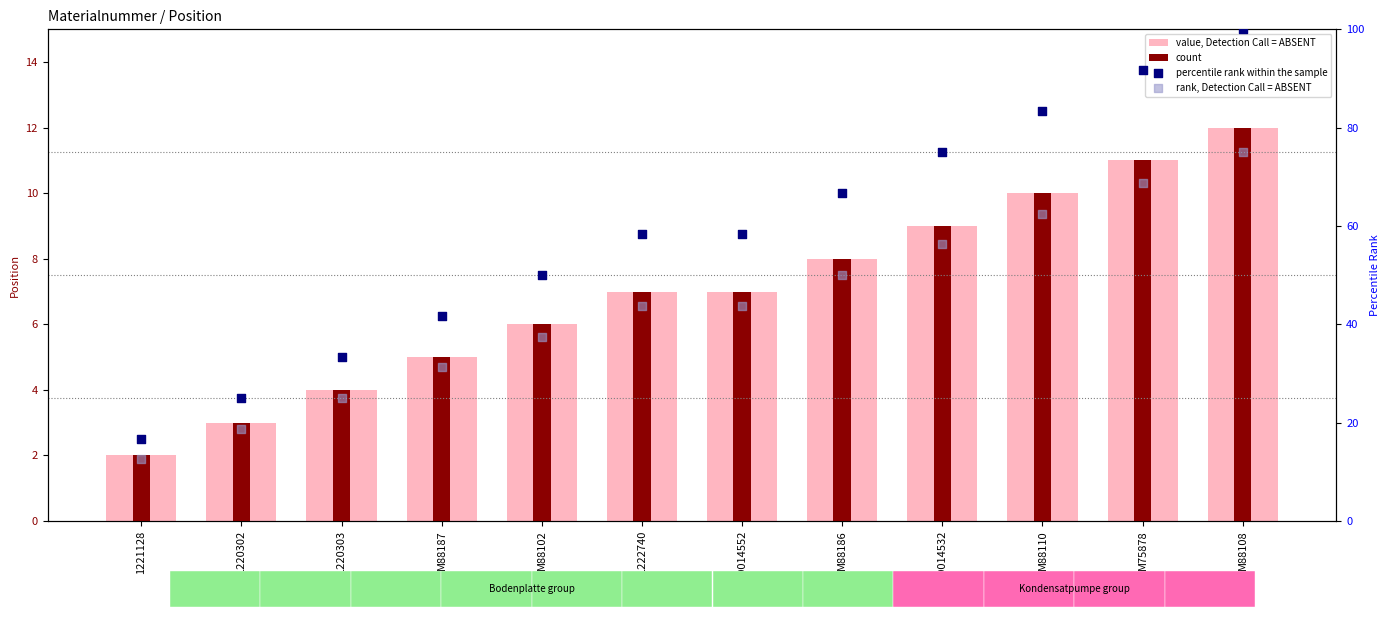

At how many categories does at least one series exceed 52?

7